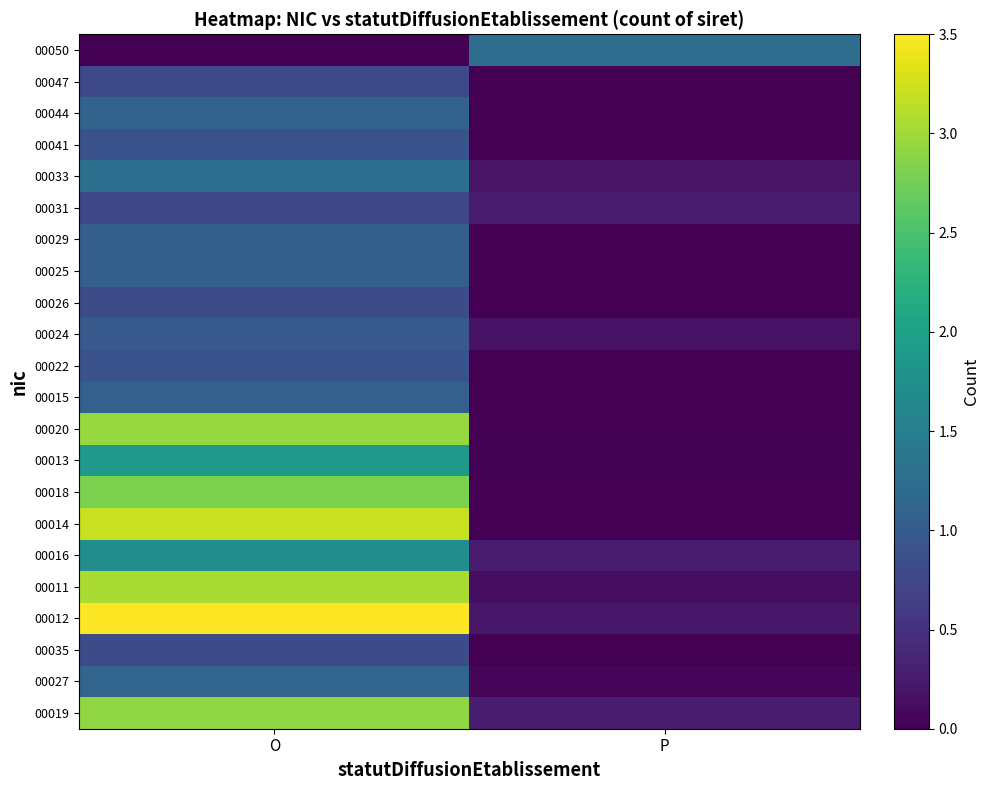

Which has a higher value, P or O?

O